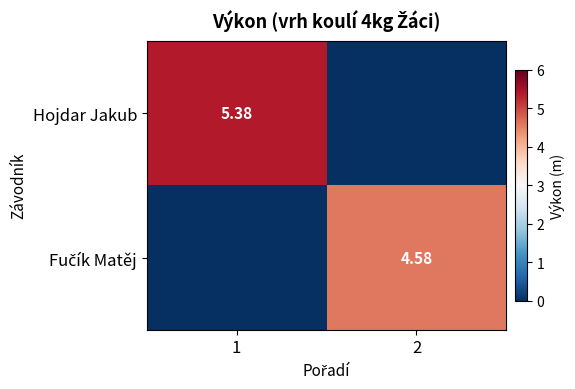

At how many categories does at least one series exceed 2?

2